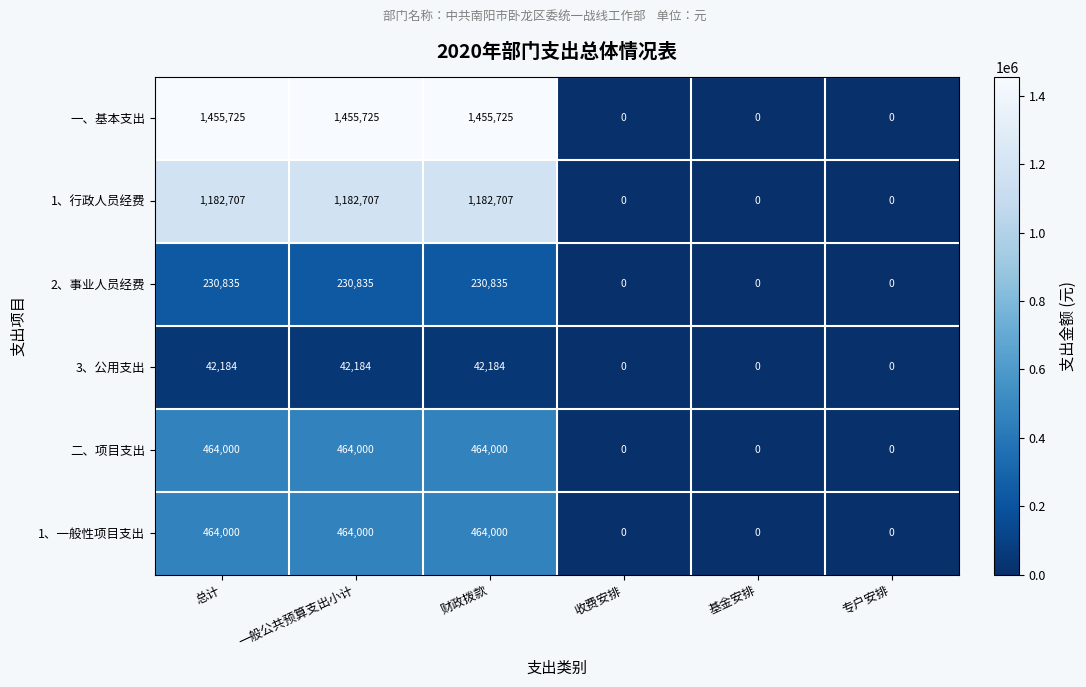

Count the 1、行政人员经费 values in the range 0 to 1182707.

6